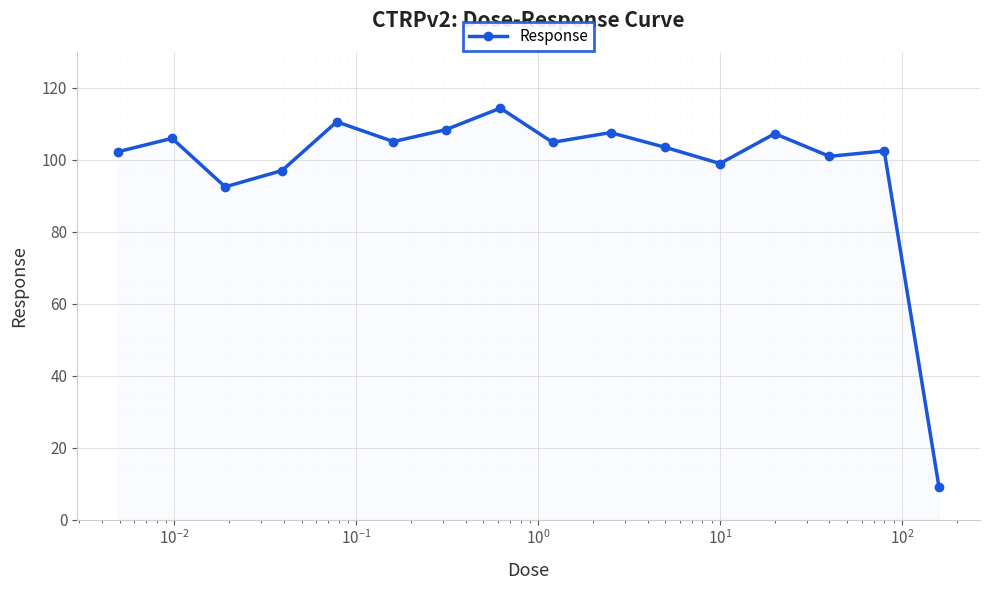

What is the sum of all values?

1571.3